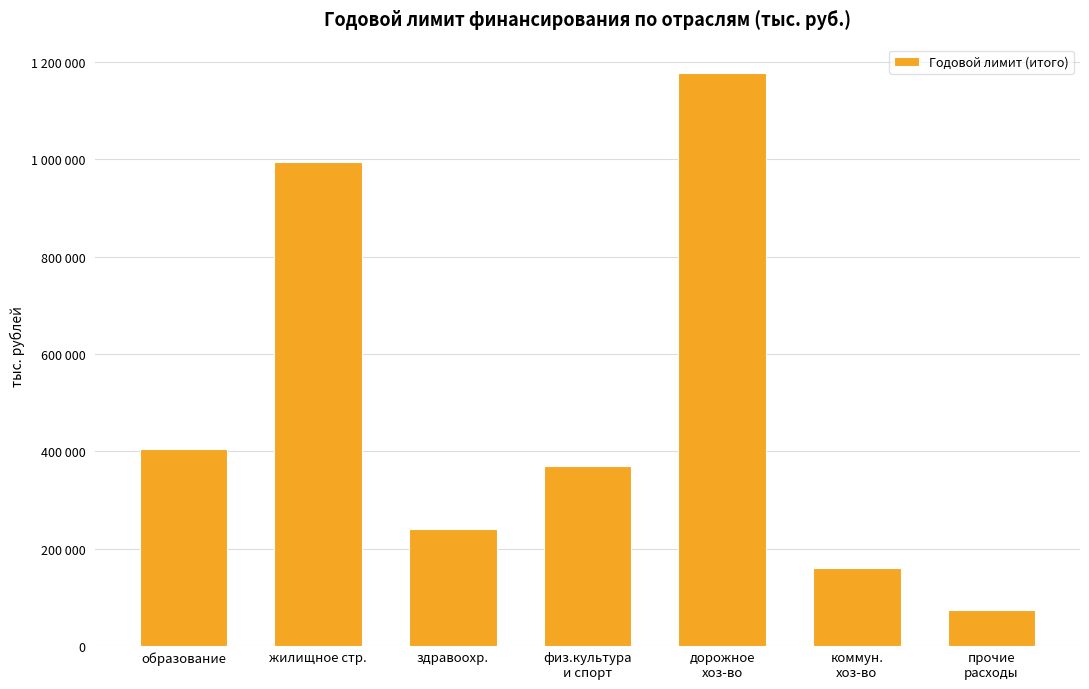

What position from the left is физ.культура
и спорт?

4